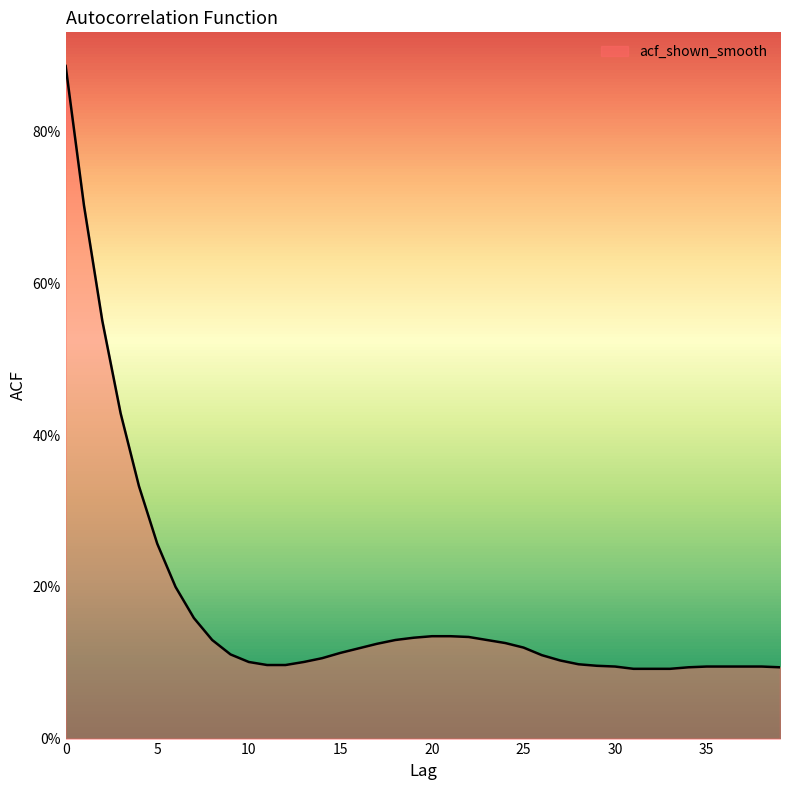

Does the chart display data point markers on the line(s)?

No